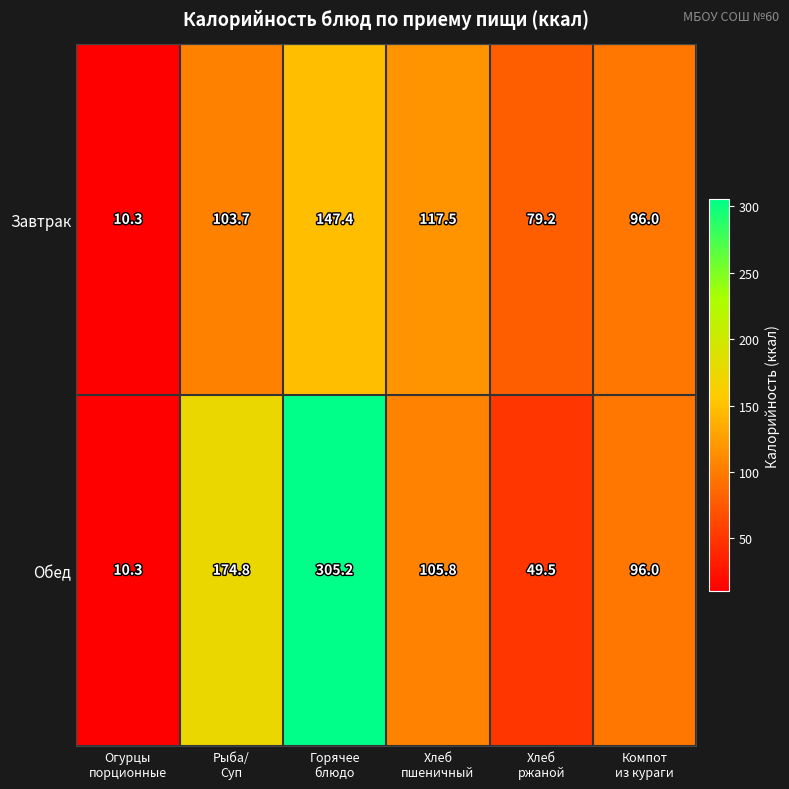

Reading left to right, list all the values displayed in this chart.

Завтрак: 10.3	103.7	147.4	117.5	79.2	96.0
Обед: 10.3	174.8	305.2	105.8	49.5	96.0